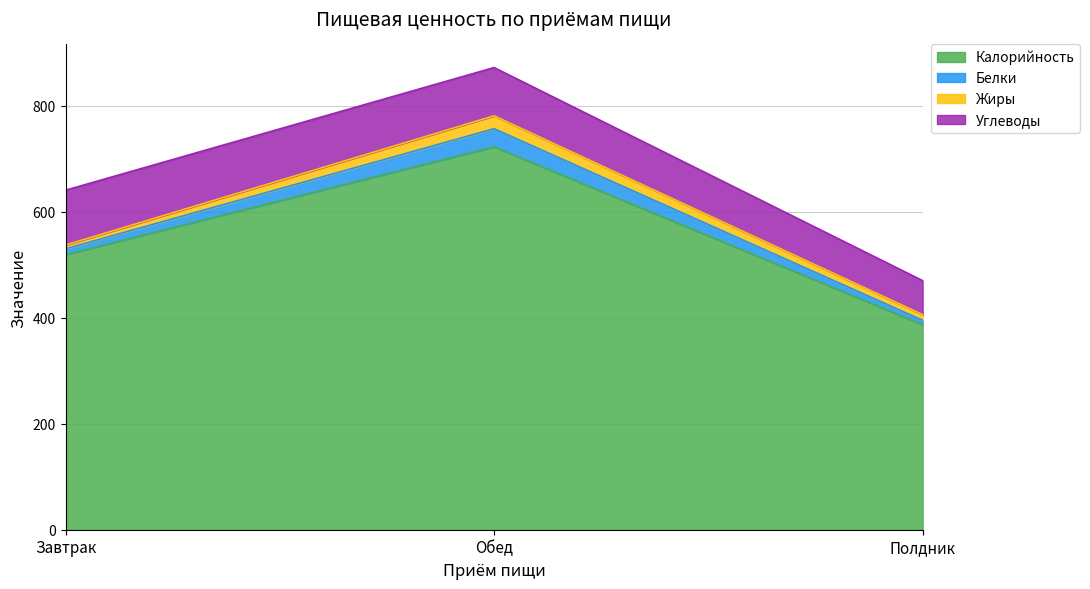

The Жиры series shows 15.1 at Полдник. True or false?

False